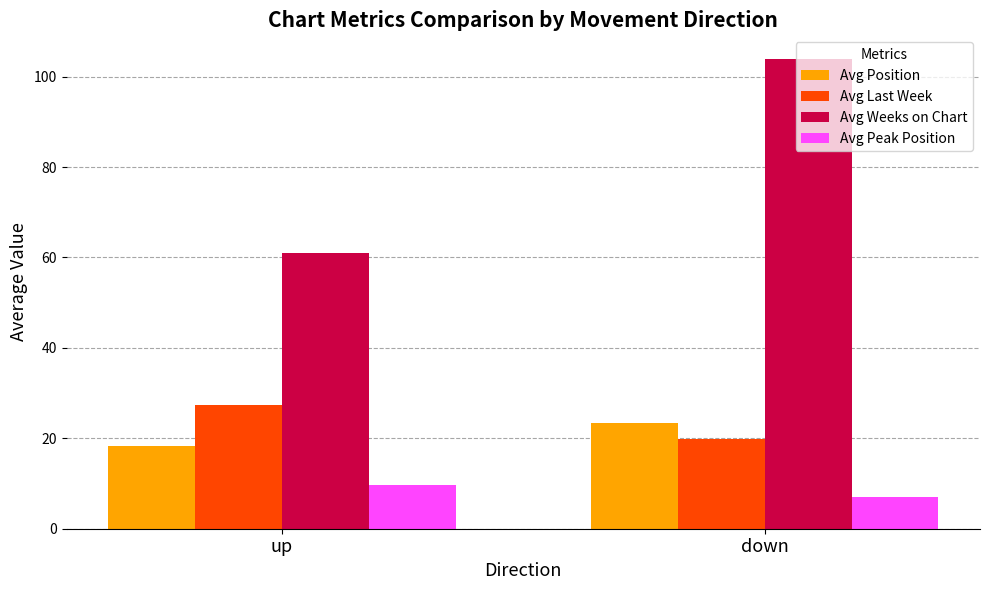

What is the total value across all series at down?

154.1